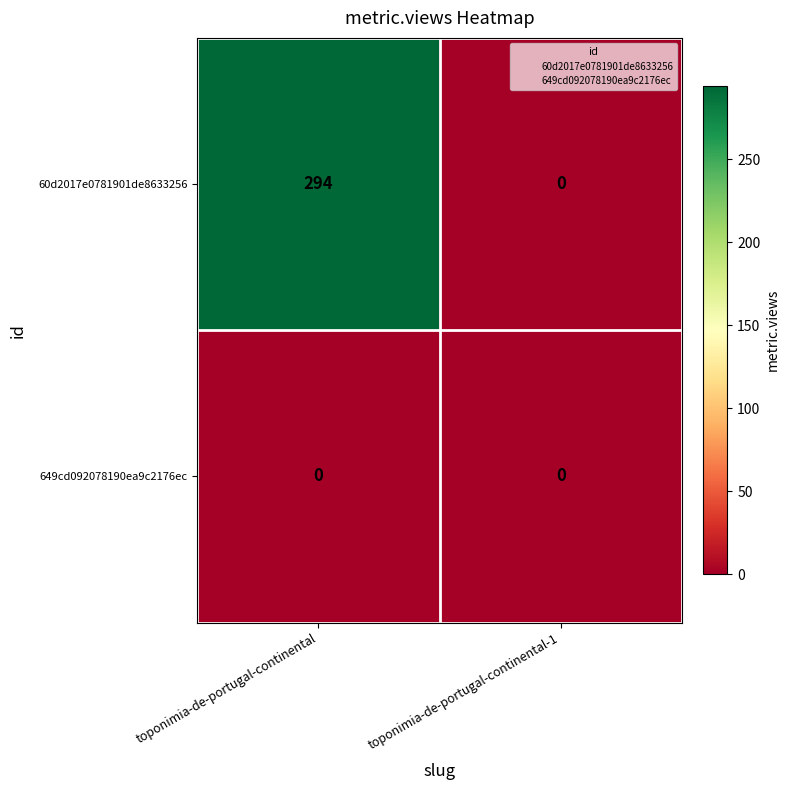

Which category has the lowest value in the 60d2017e0781901de8633256 series?

toponimia-de-portugal-continental-1